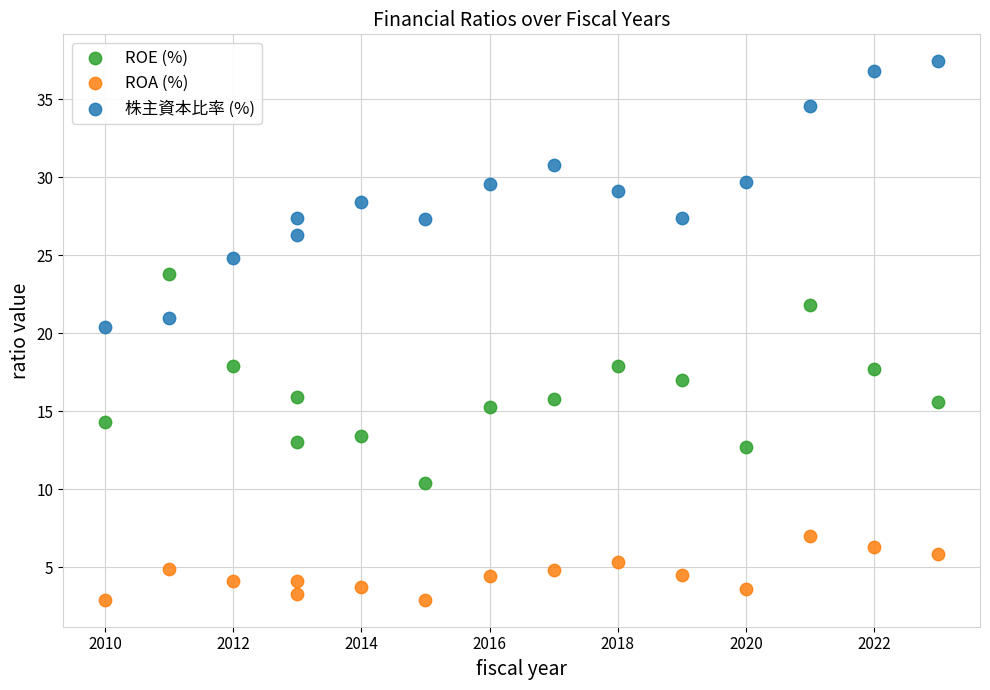

Which series contains the highest Y value?

株主資本比率 (%)